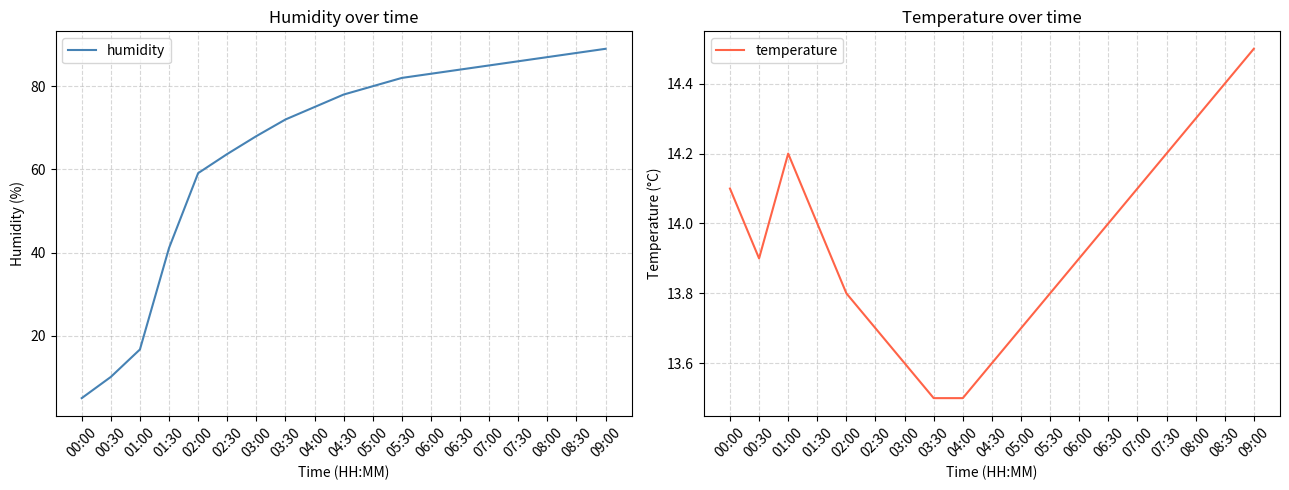

Reading left to right, extract all data points from this chart.

humidity: 00:00=5.0	00:30=10.1	01:00=16.7	01:30=41.1	02:00=59.1	02:30=63.7	03:00=68.0	03:30=72.0	04:00=75.0	04:30=78.0	05:00=80.0	05:30=82.0	06:00=83.0	06:30=84.0	07:00=85.0	07:30=86.0	08:00=87.0	08:30=88.0	09:00=89.0
temperature: 00:00=14.1	00:30=13.9	01:00=14.2	01:30=14.0	02:00=13.8	02:30=13.7	03:00=13.6	03:30=13.5	04:00=13.5	04:30=13.6	05:00=13.7	05:30=13.8	06:00=13.9	06:30=14.0	07:00=14.1	07:30=14.2	08:00=14.3	08:30=14.4	09:00=14.5